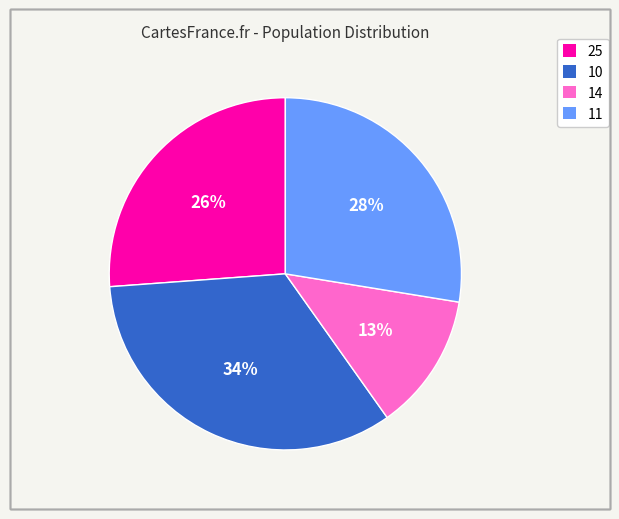

How many segments does this pie chart have?

4